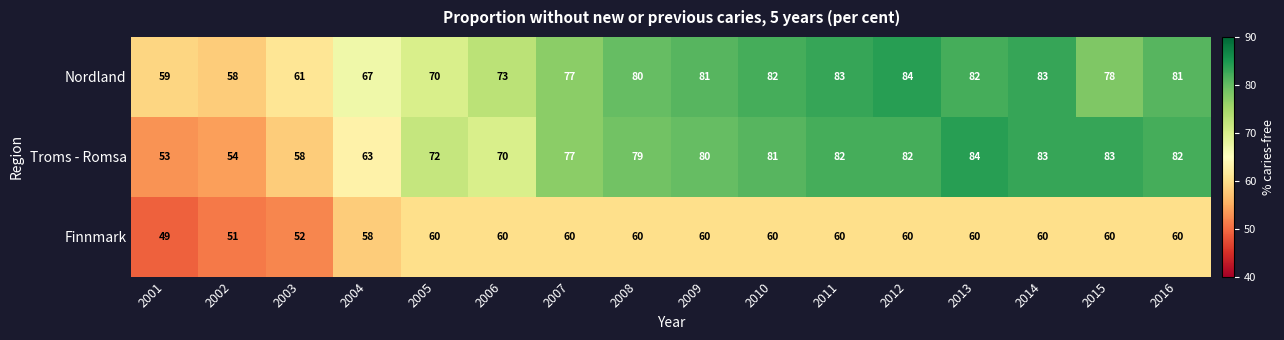

What is the maximum value for Finnmark?

60